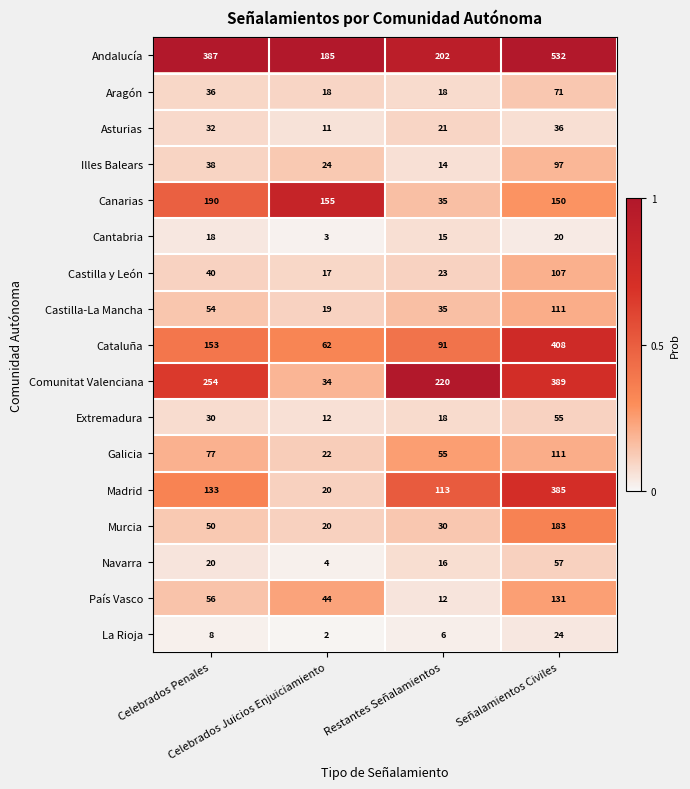

What is the maximum value for Cataluña?

408